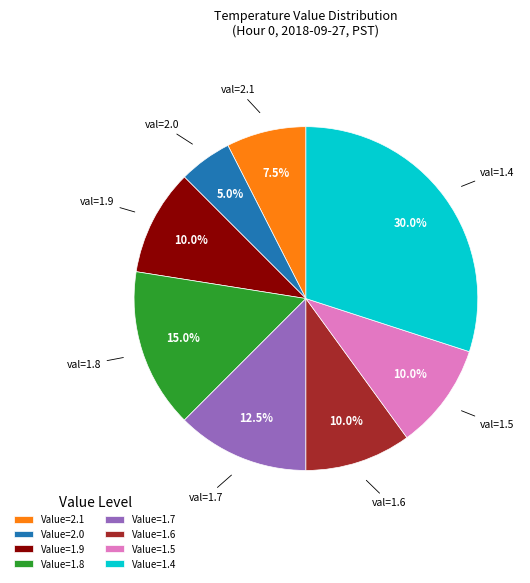

How much of the chart is everything except Value=1.8?

85.0%